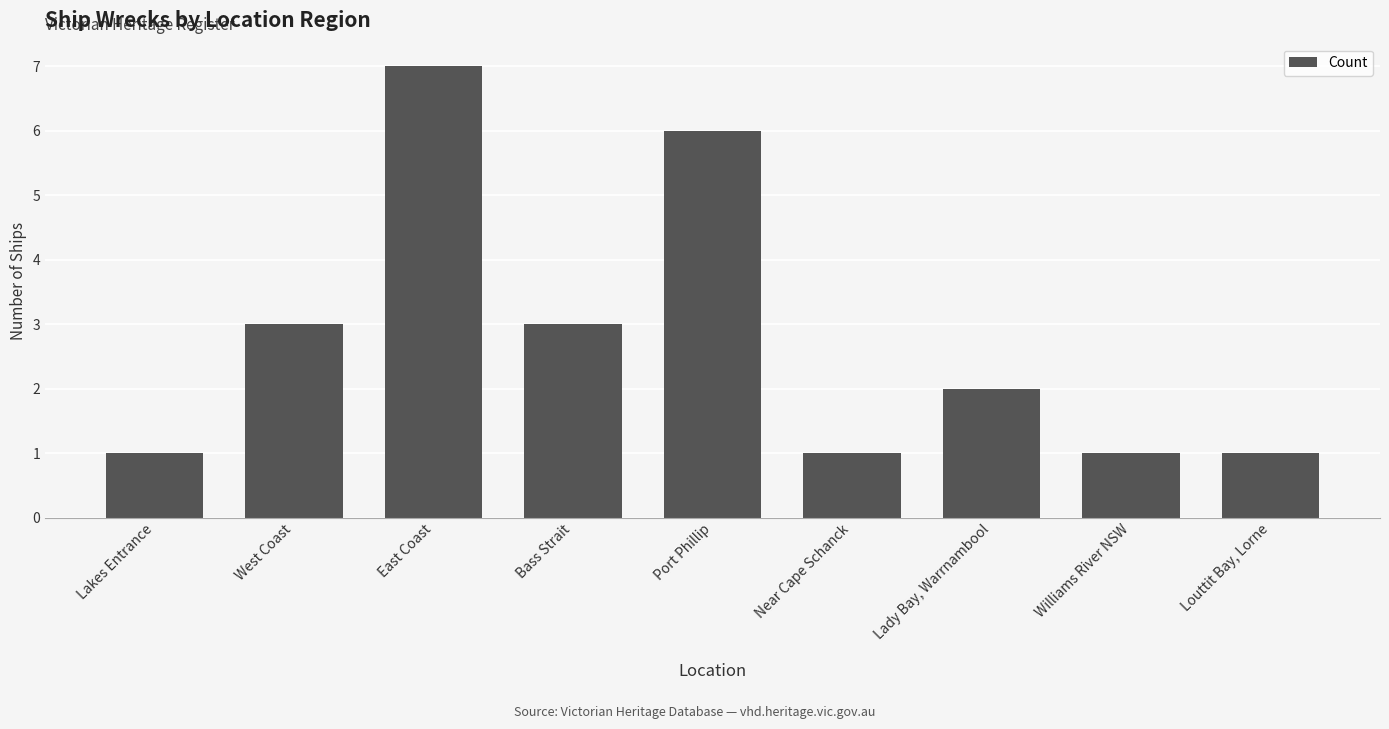

Which label corresponds to the largest value in the chart?

East Coast